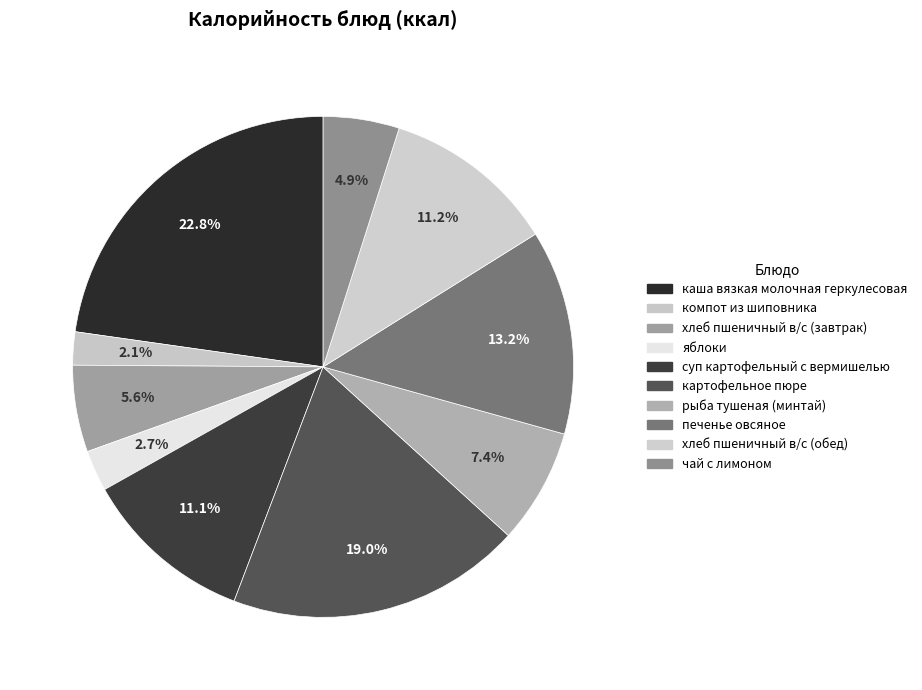

True or false: хлеб пшеничный в/с (обед) accounts for 11% of the total.

True